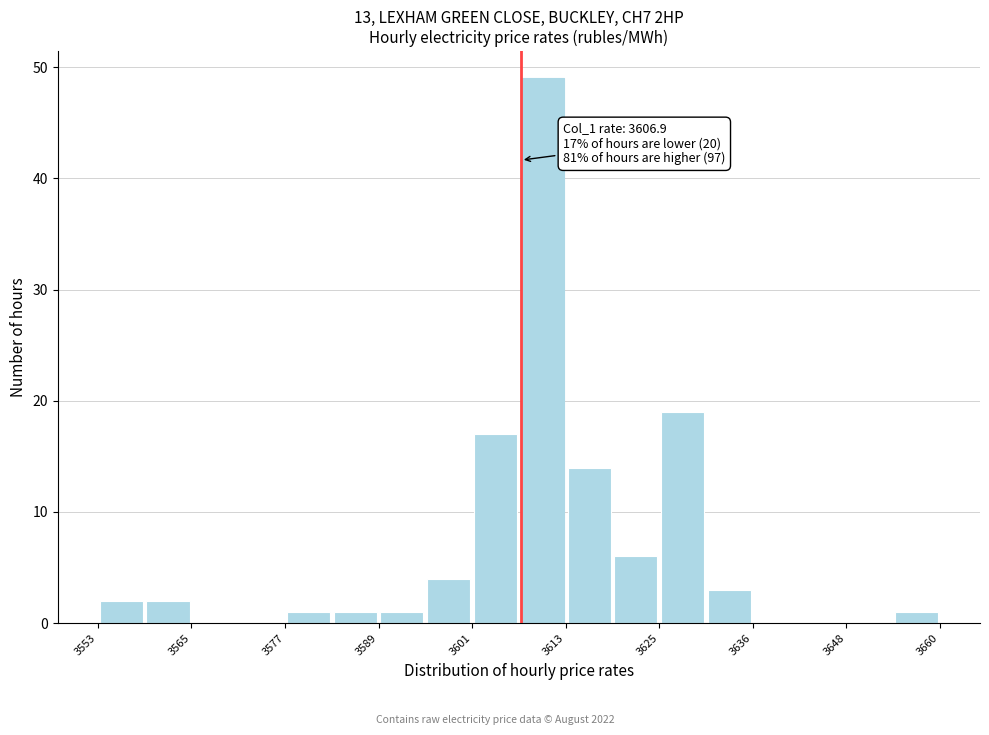

Read against the x-axis, roughly where is the centre of the tallest bar?

3610